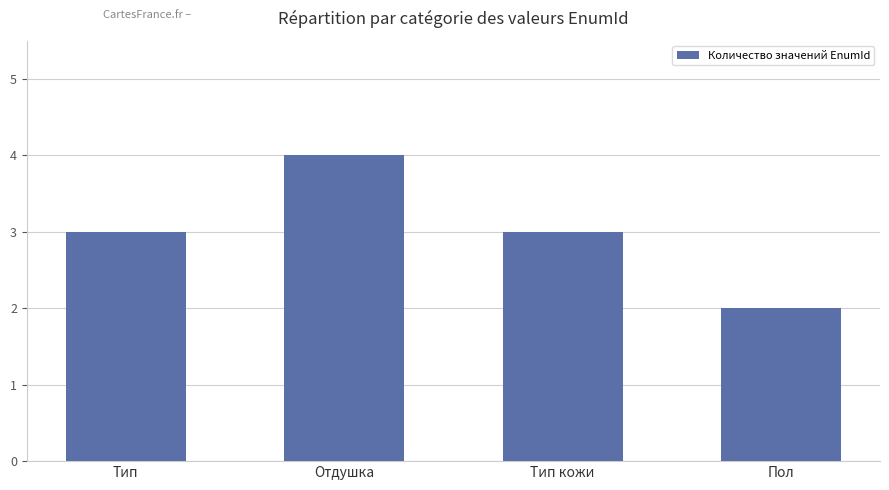

What value does the data have at Пол?

2